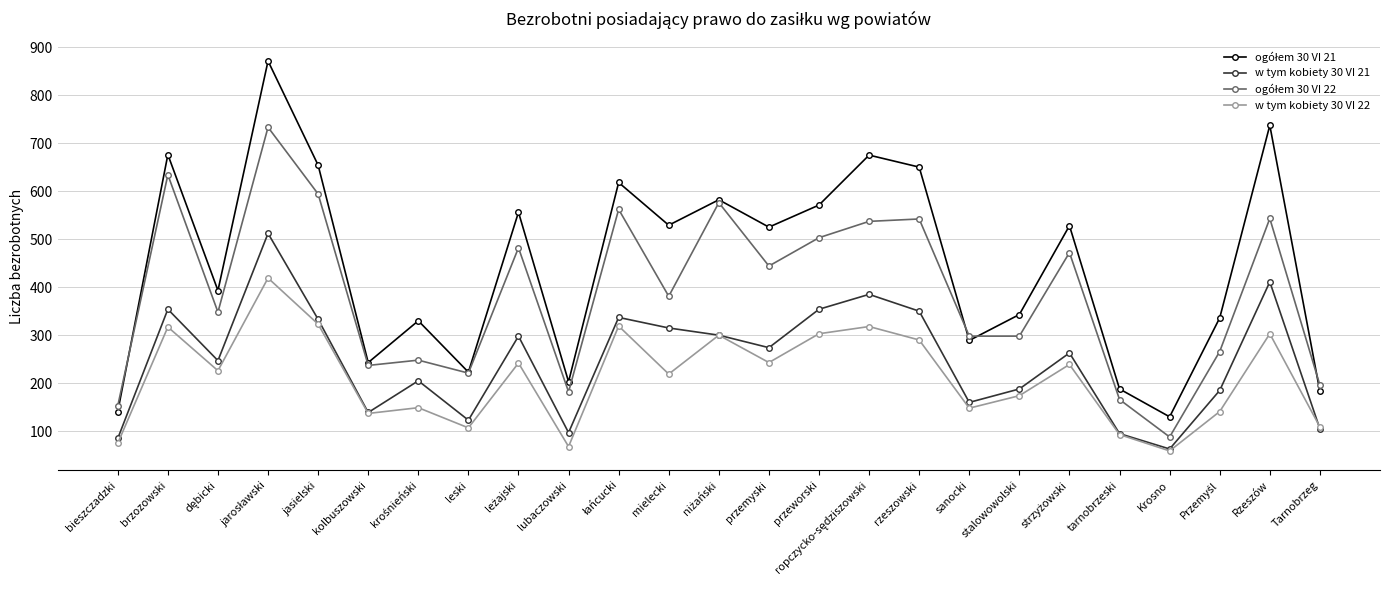

What is the label of the 1st point from the right?

Tarnobrzeg